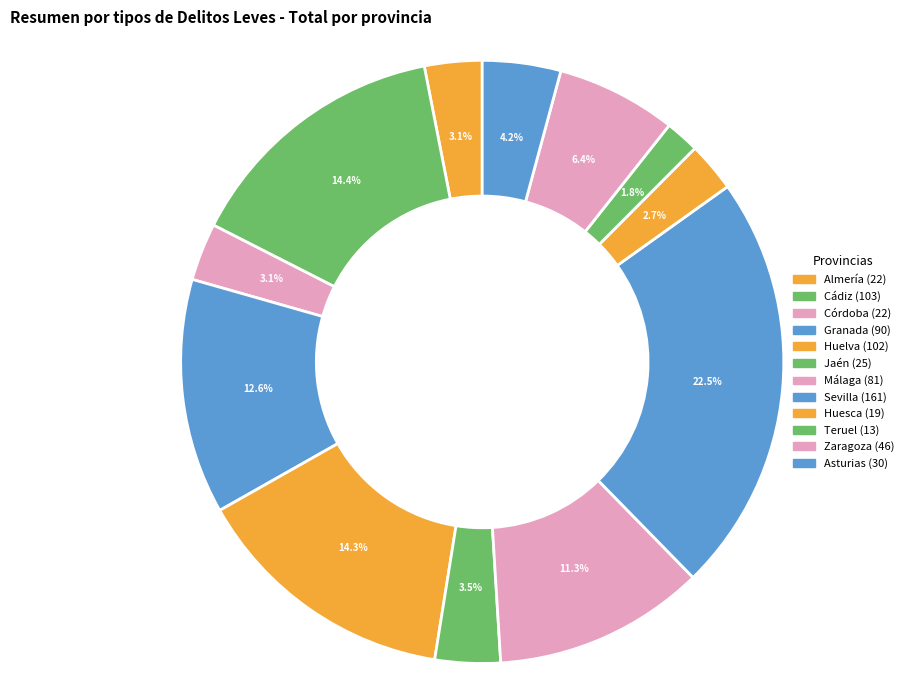

To the nearest percent, what percentage of the pie is Asturias?

4%